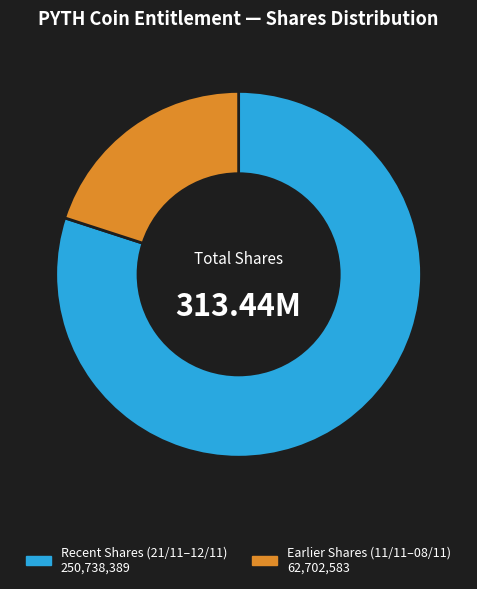

Is there any slice that represents more than half of the pie?

Yes